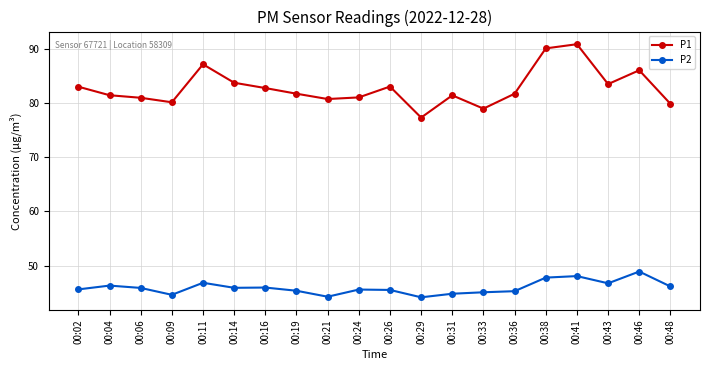

At how many categories does at least one series exceed 88?

2